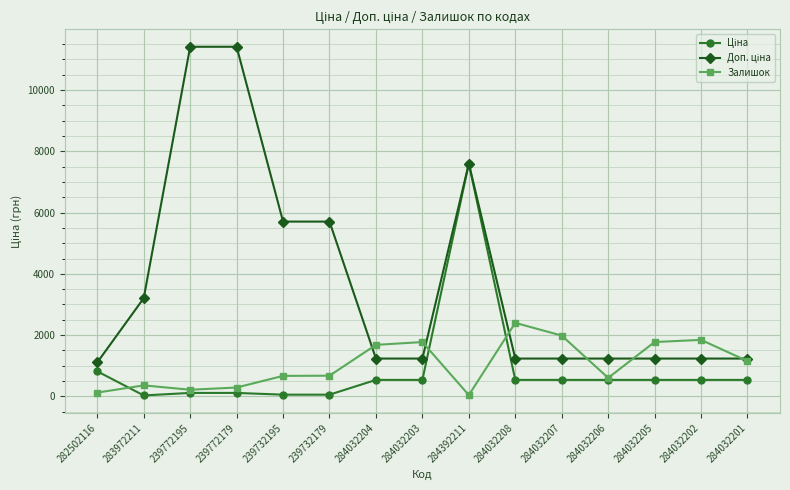

At which category is the sum across all series the highest?

284392211